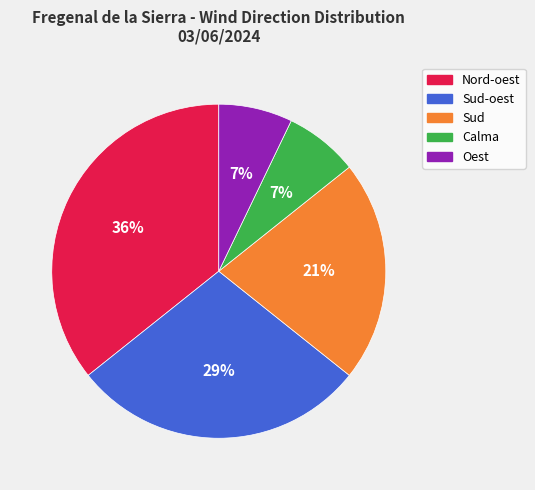

To the nearest percent, what is the combined percentage of Sud and Sud-oest?

50%